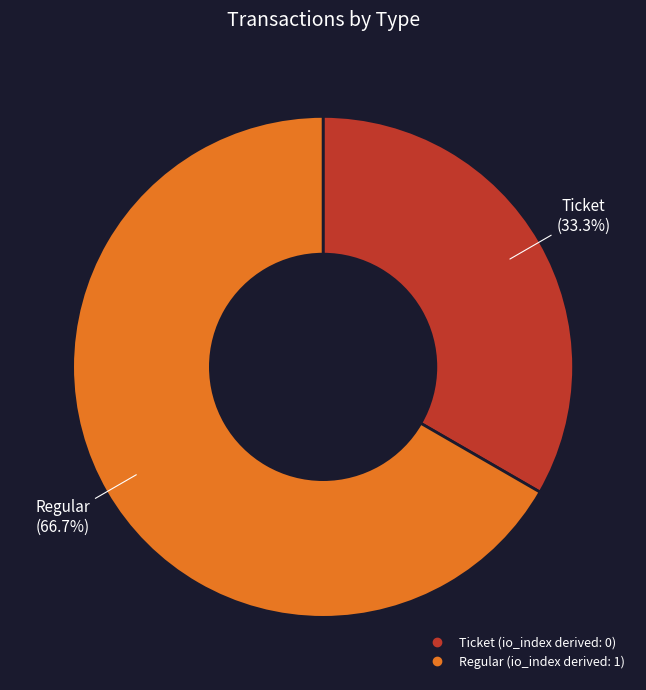

To the nearest percent, what is the difference between the Regular and Ticket slice percentages?

33%